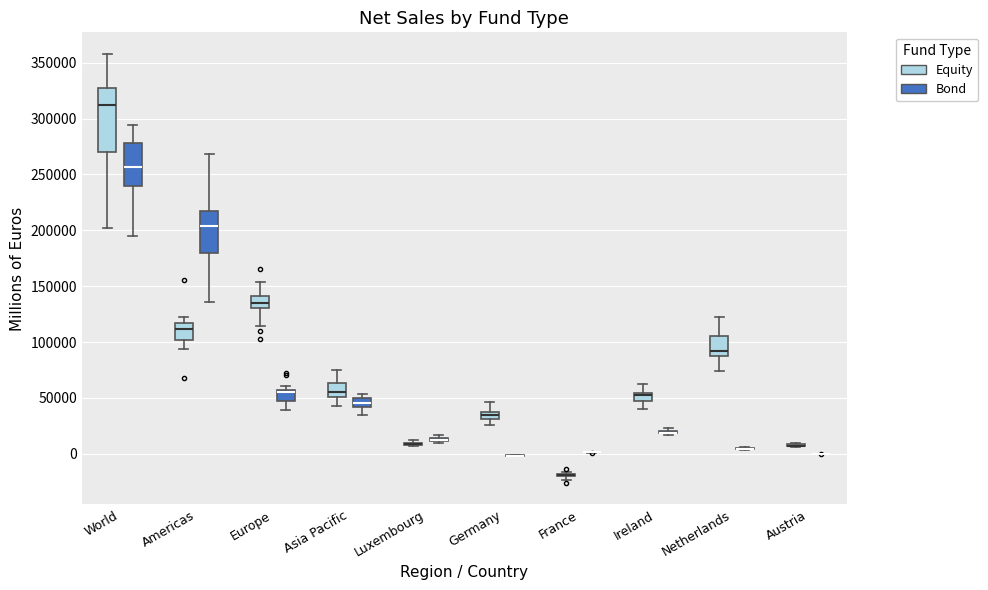

Comparing the boxes themselves (not the whiskers), which one is the tallest?

World (Equity)